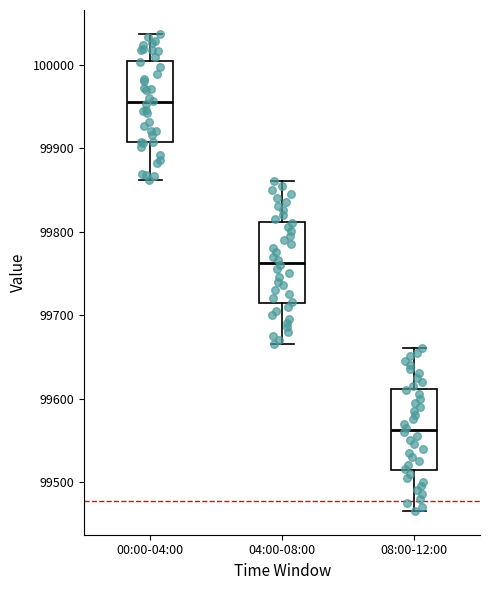

Where does the upper whisker of the box for 00:00-04:00 end on the y-axis? The values are not printed on the chart, so give them approximately, as read against the axis.

100040